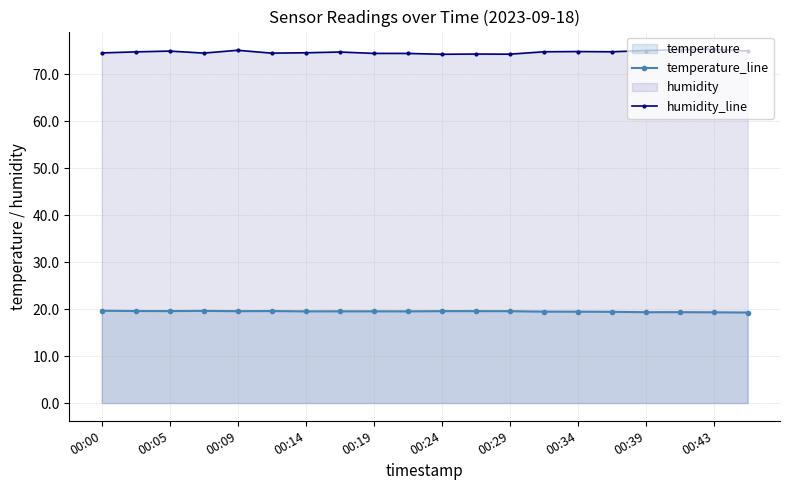

Reading left to right, list all the values displayed in this chart.

temperature_line: 19.7	19.6	19.6	19.6	19.6	19.6	19.5	19.5	19.5	19.5	19.6	19.6	19.6	19.5	19.5	19.4	19.4	19.4	19.3	19.3
humidity_line: 74.5	74.8	74.9	74.5	75.1	74.5	74.6	74.7	74.5	74.4	74.3	74.3	74.3	74.8	74.8	74.8	75.0	75.2	75.3	75.0